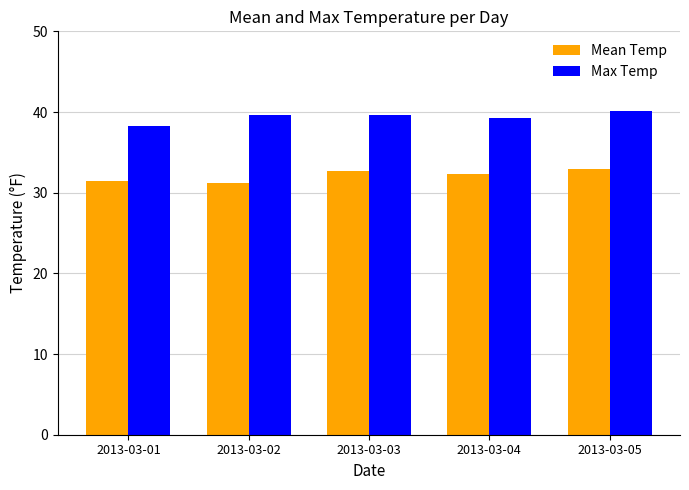

The value of Max Temp at 2013-03-03 is 39.7. True or false?

True